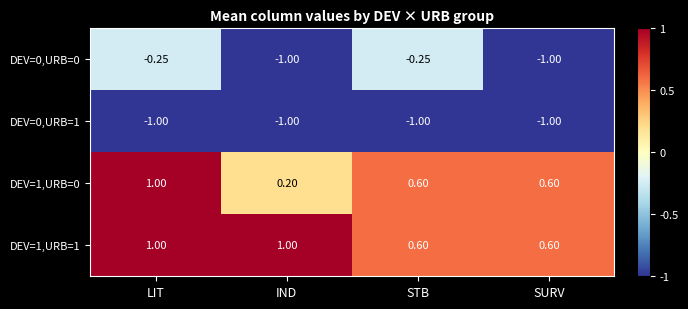

At which category is the sum across all series the highest?

LIT